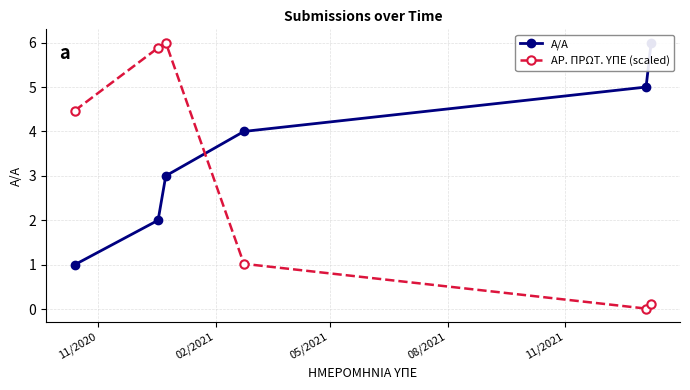

True or false: ΑΡ. ΠΡΩΤ. ΥΠΕ (scaled) has more than 2 interior local peaks.

False